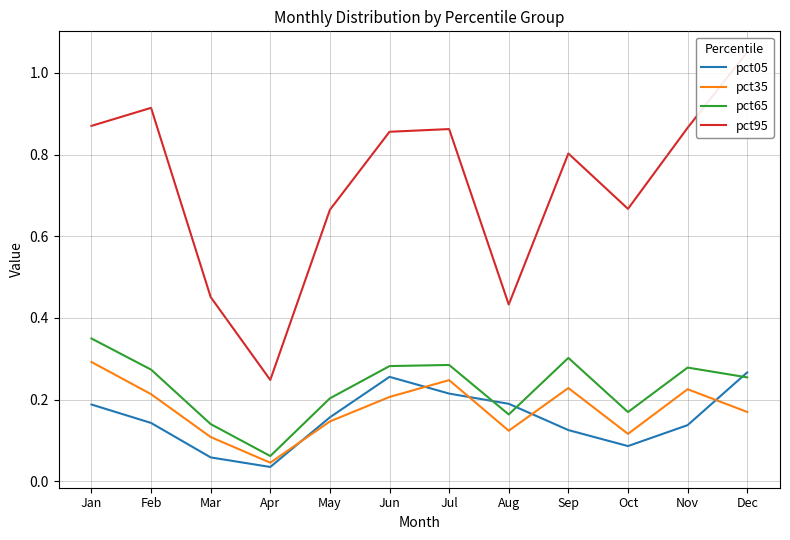

Which label corresponds to the largest value in the chart?

Dec